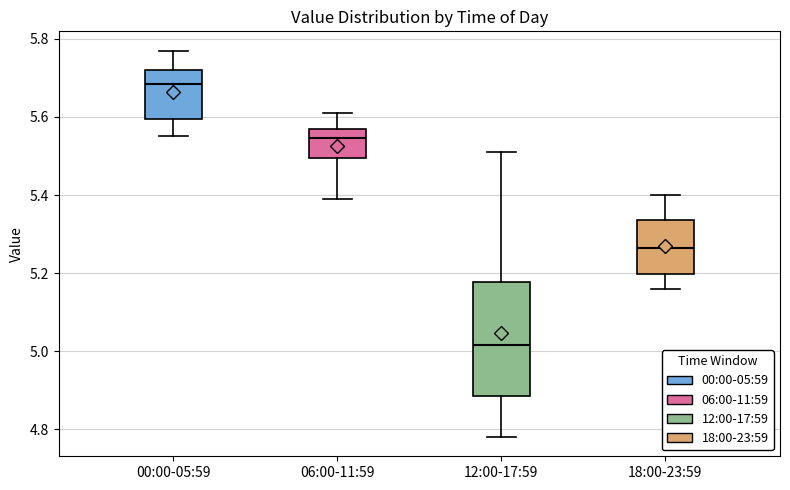

Which box is the tallest, from its lower edge to its upper edge?

12:00-17:59